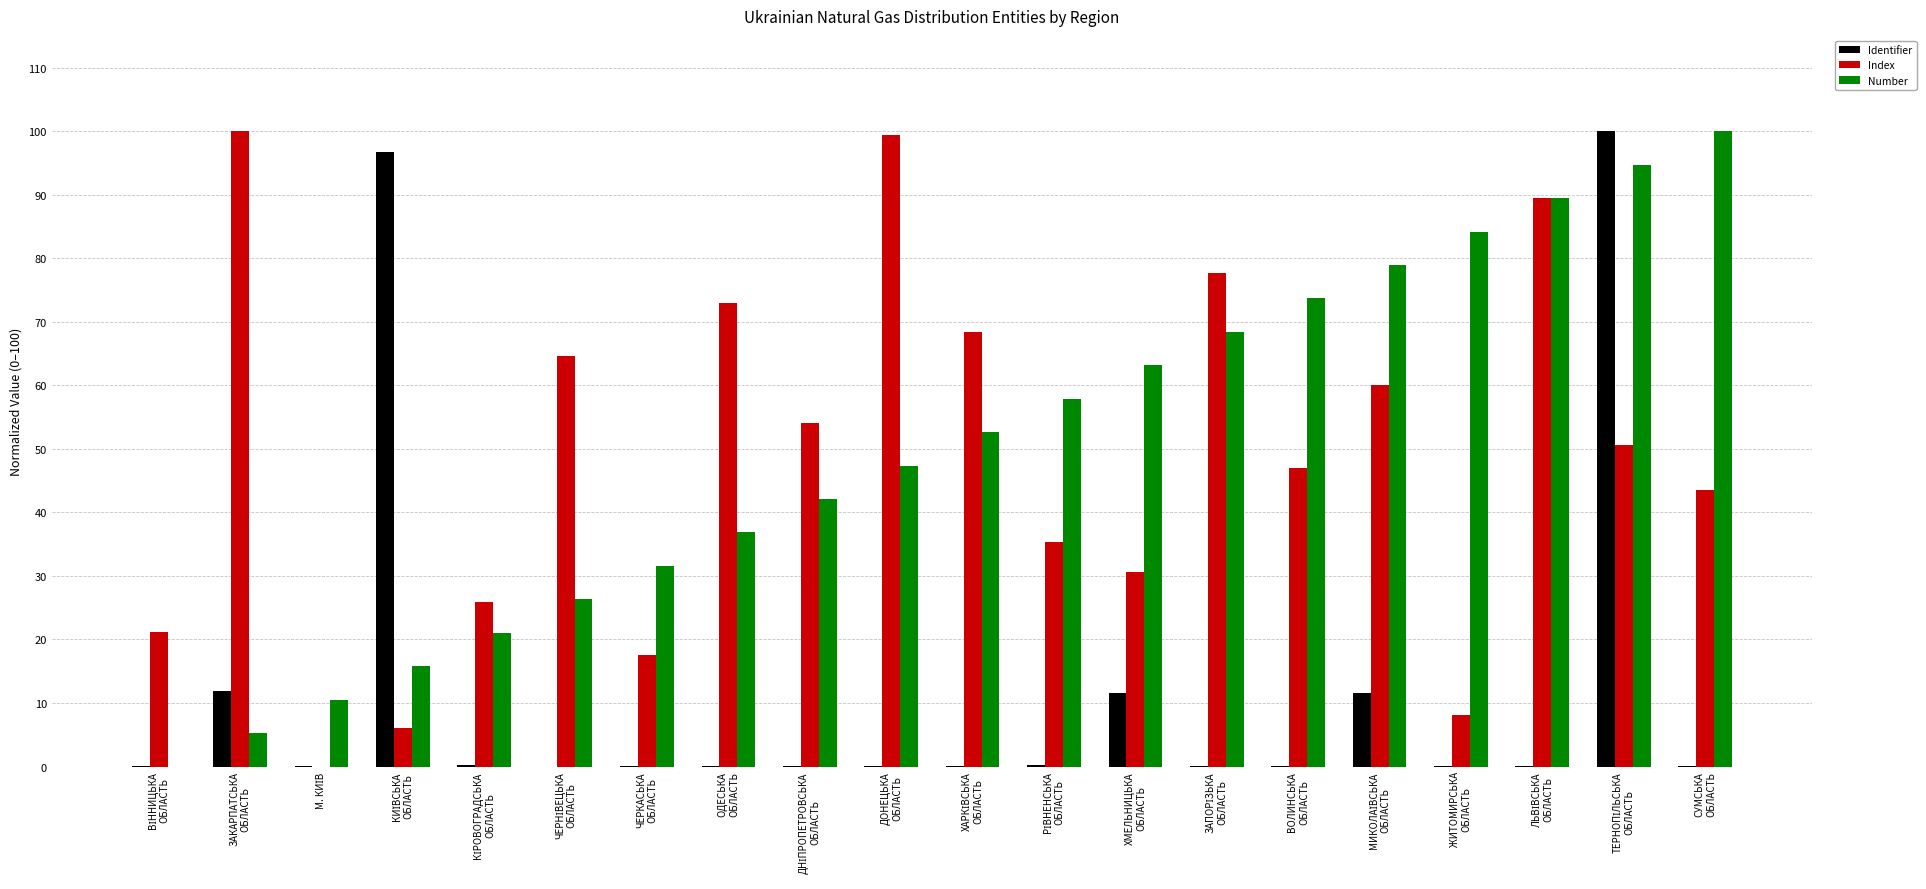

Count the number of categories in the chart.

20